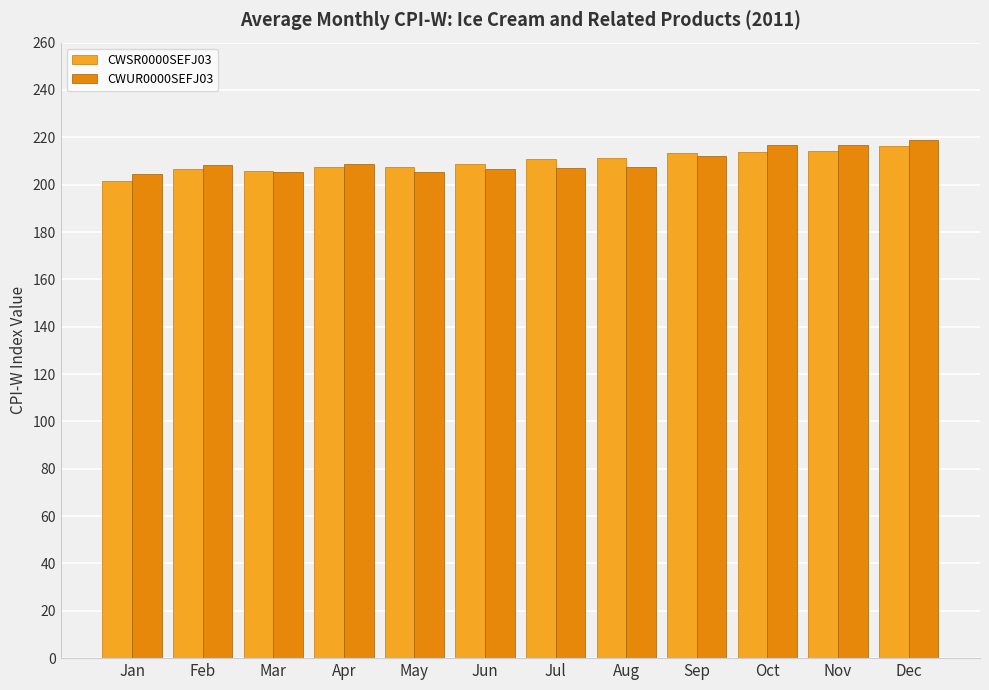

What is the difference between the maximum and minimum values in the CWSR0000SEFJ03 series?

14.7